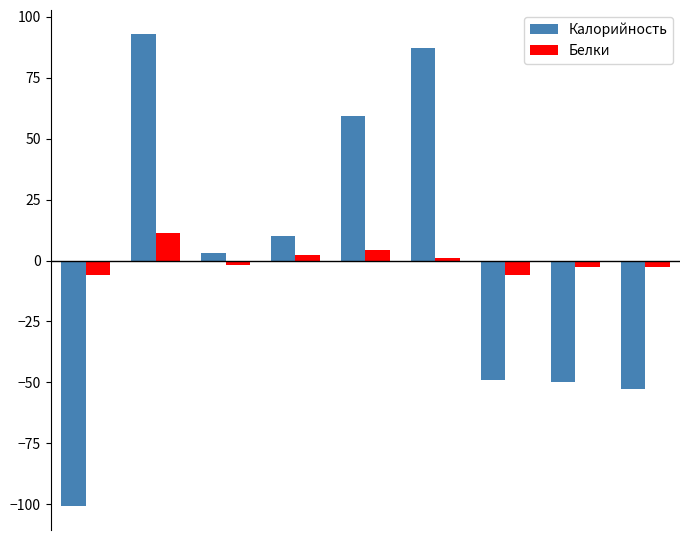

Which series has the widest spread of values?

Калорийность